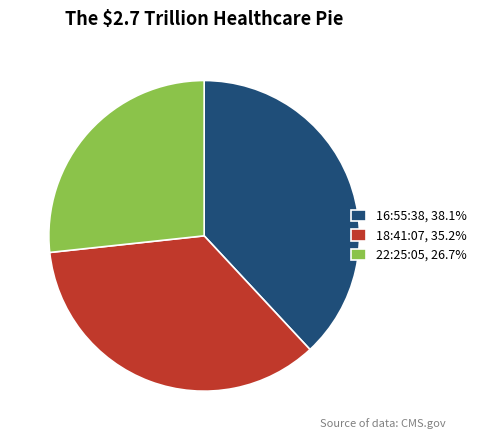

Is the sum of 22:25:05, 26.7% and 18:41:07, 35.2% greater than half?

Yes